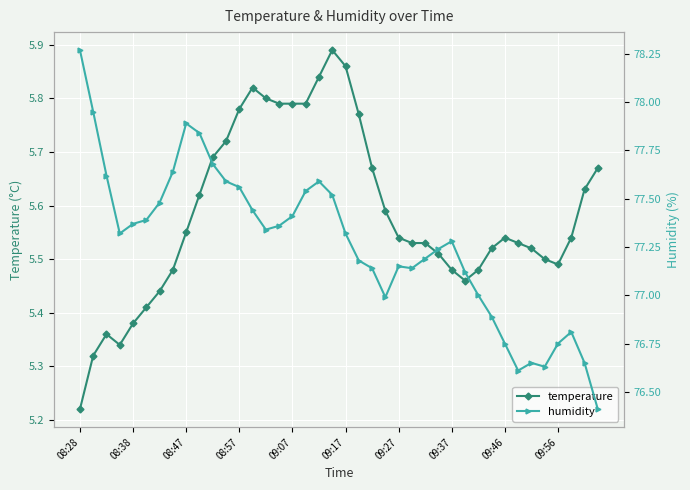

The value of humidity at 33 is 76.6. True or false?

True